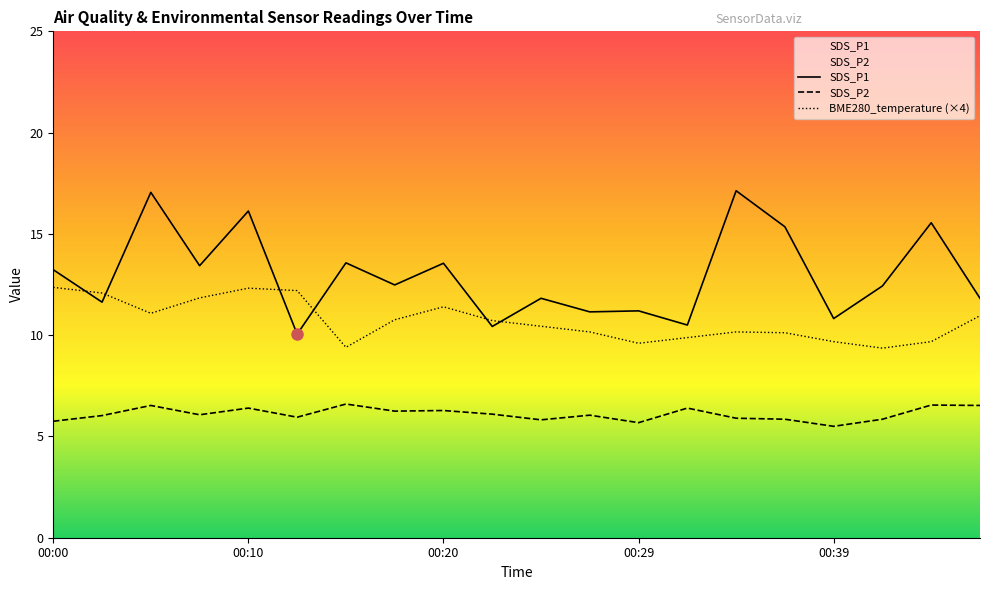

Does the chart have visible grid lines?

No